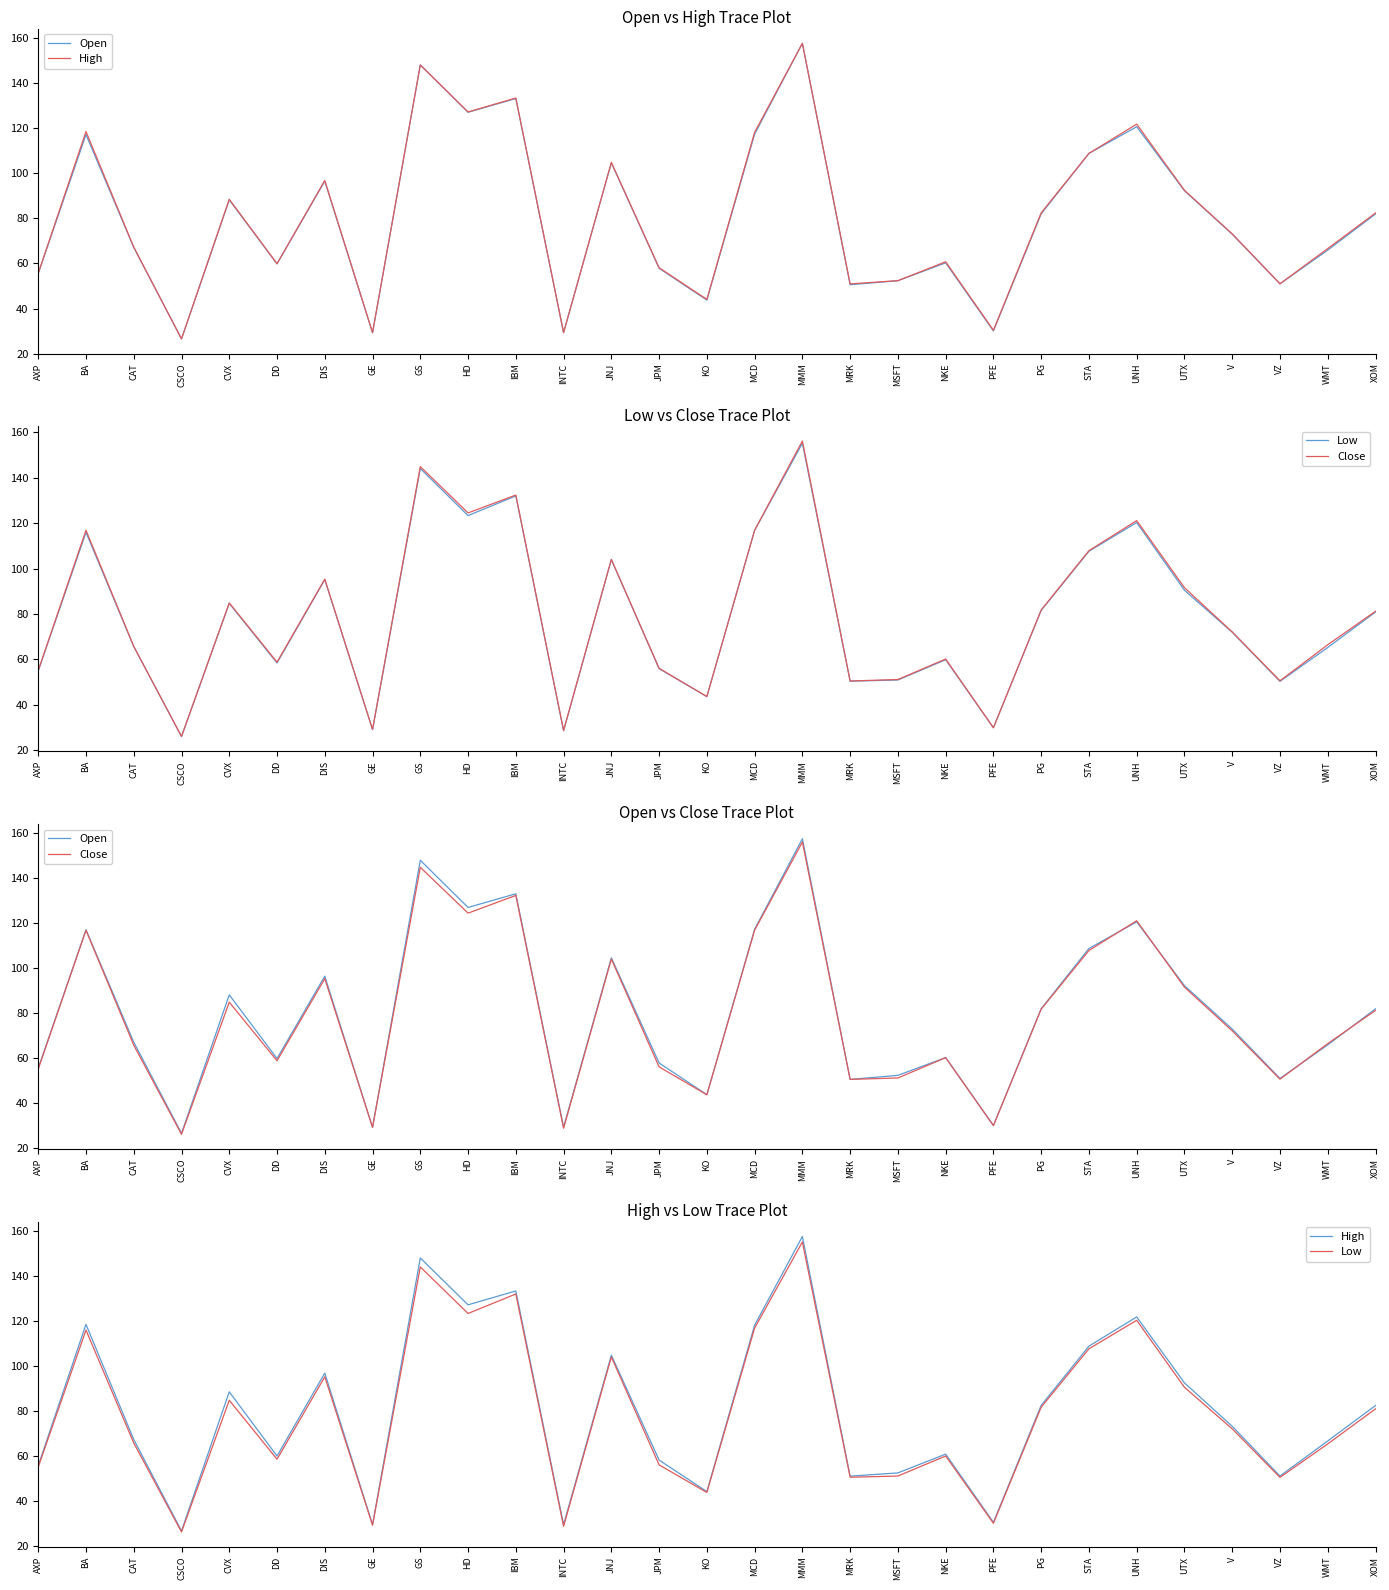

What is the sum of the Low values at UNH and MSFT?

171.3